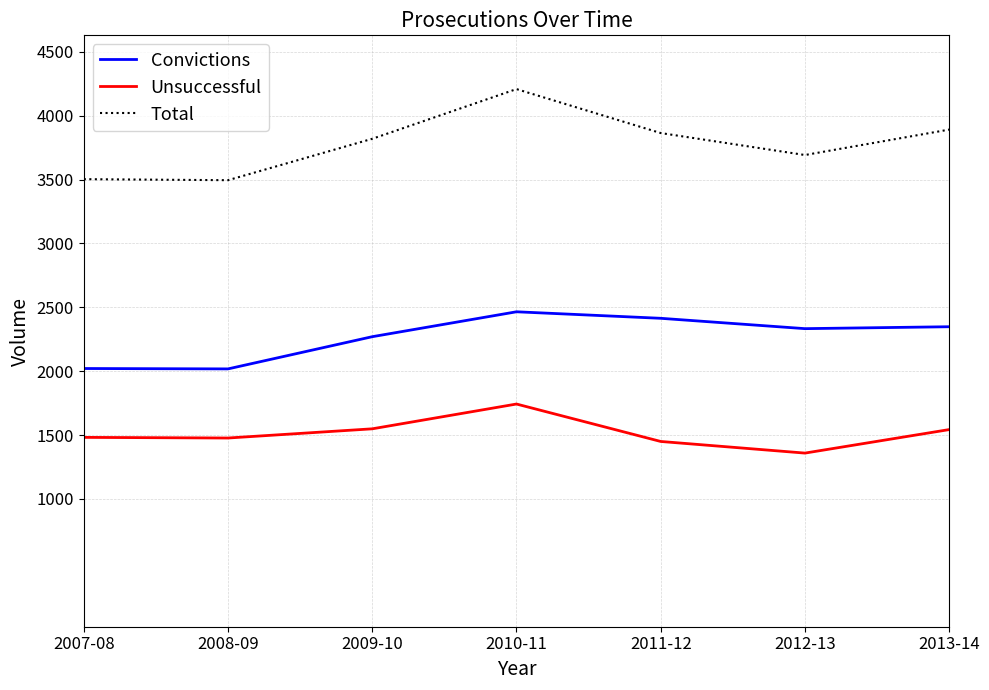

Count the number of categories in the chart.

7